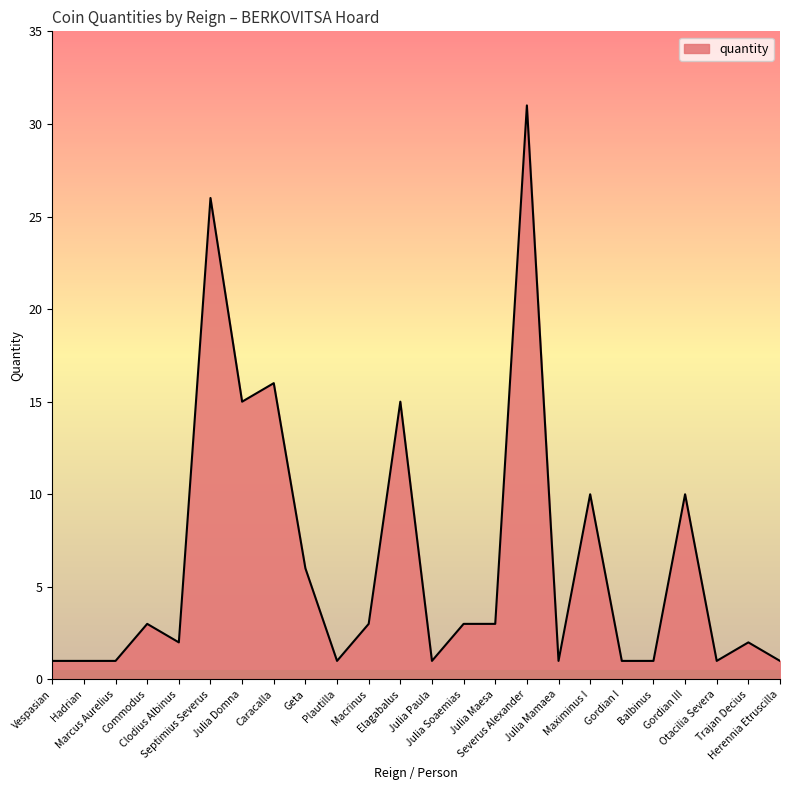

Does the chart have visible grid lines?

No